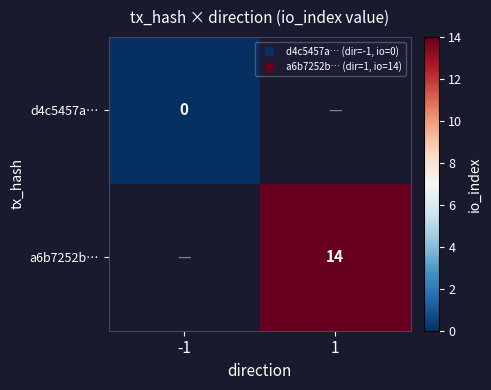

Rank the series by their maximum value, from lowest to highest.

d4c5457a…, a6b7252b…